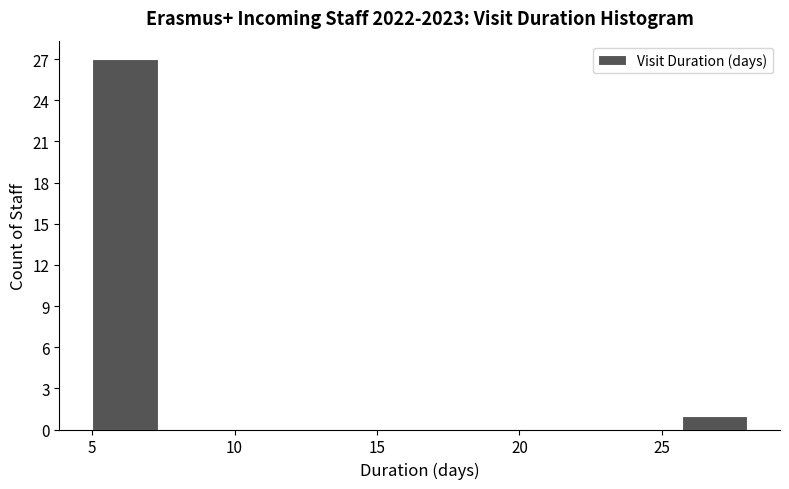

Which range on the x-axis has the tallest bar?

5.0 to 7.3